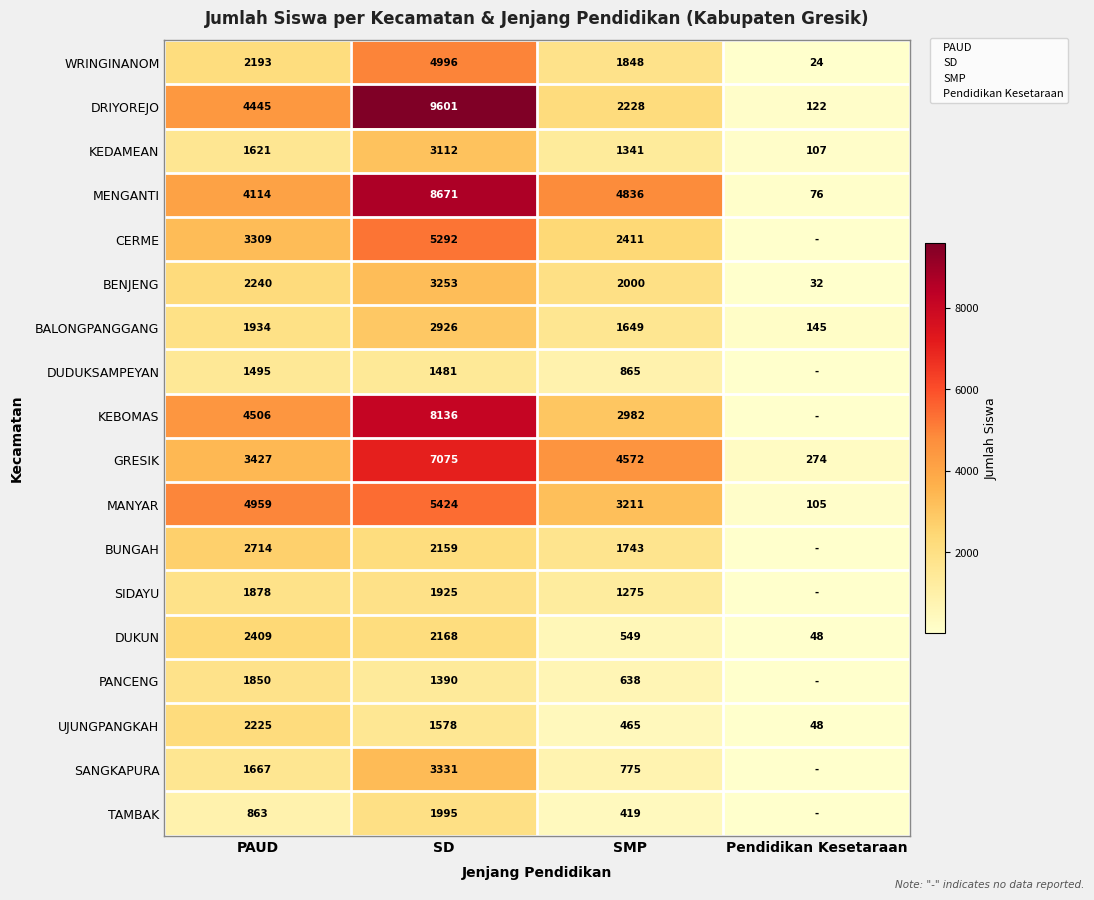

Which series has the largest range (max minus min)?

DRIYOREJO